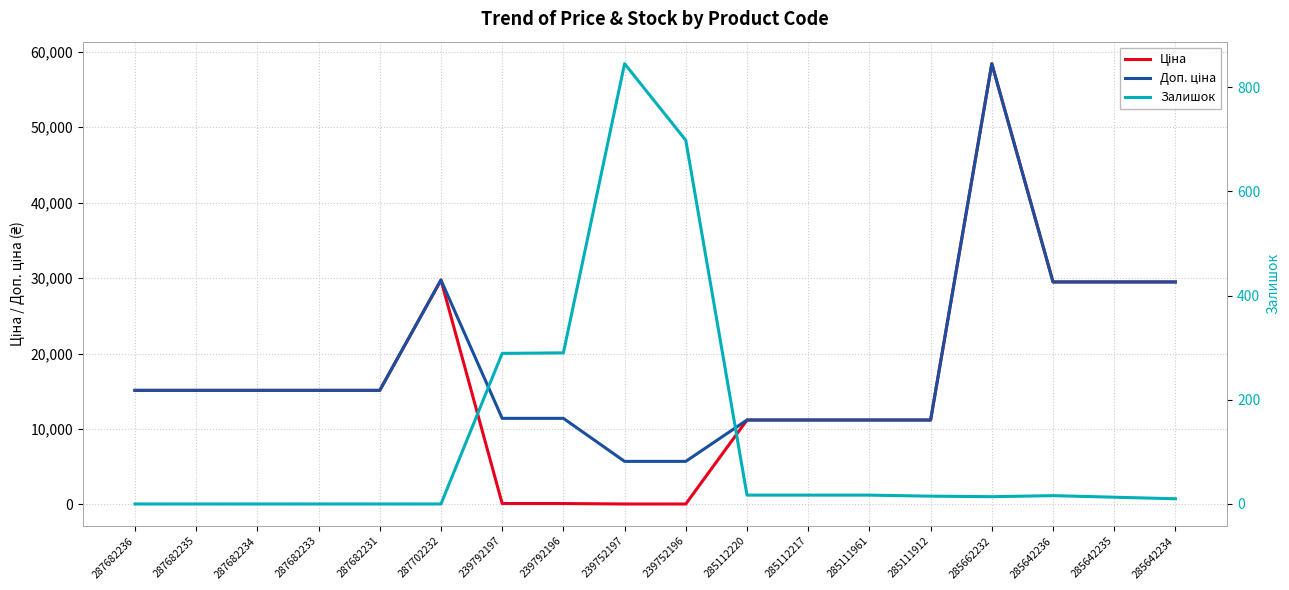

Reading left to right, extract all data points from this chart.

Ціна: 287682236=15120.0	287682235=15120.0	287682234=15120.0	287682233=15120.0	287682231=15120.0	287702232=29747.2	239792197=114.1	239792196=114.1	239752197=57.0	239752196=57.0	285112220=11188.2	285112217=11188.2	285111961=11188.2	285111912=11188.2	285662232=58426.5	285642236=29491.5	285642235=29491.5	285642234=29491.5
Доп. ціна: 287682236=15120.0	287682235=15120.0	287682234=15120.0	287682233=15120.0	287682231=15120.0	287702232=29747.2	239792197=11410.0	239792196=11410.0	239752197=5705.0	239752196=5705.0	285112220=11188.2	285112217=11188.2	285111961=11188.2	285111912=11188.2	285662232=58426.5	285642236=29491.5	285642235=29491.5	285642234=29491.5
Залишок: 287682236=0.0	287682235=0.0	287682234=0.0	287682233=0.0	287682231=0.0	287702232=0.0	239792197=289.0	239792196=290.0	239752197=845.0	239752196=698.0	285112220=17.0	285112217=17.0	285111961=17.0	285111912=15.0	285662232=14.0	285642236=16.0	285642235=13.0	285642234=10.0